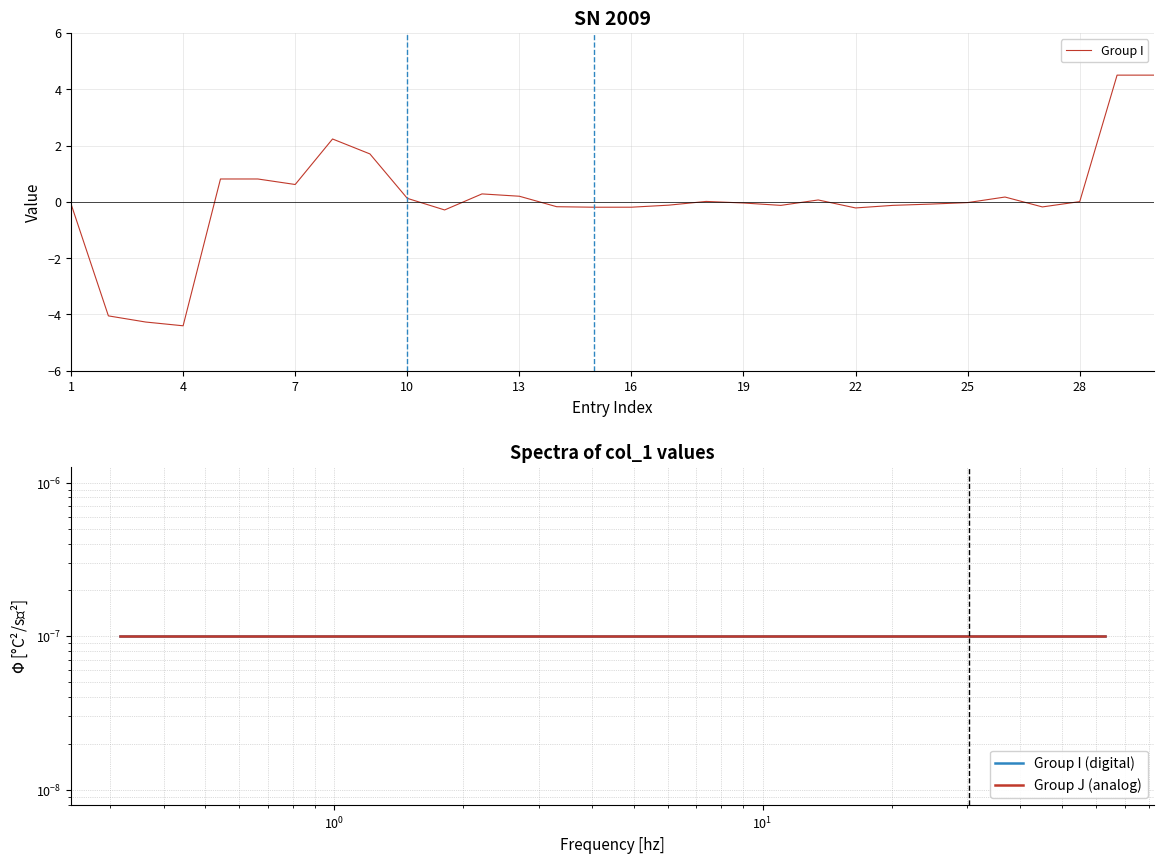

Rank the series at 10 from lowest to highest value.

Group I, Group I (digital), Group J (analog)